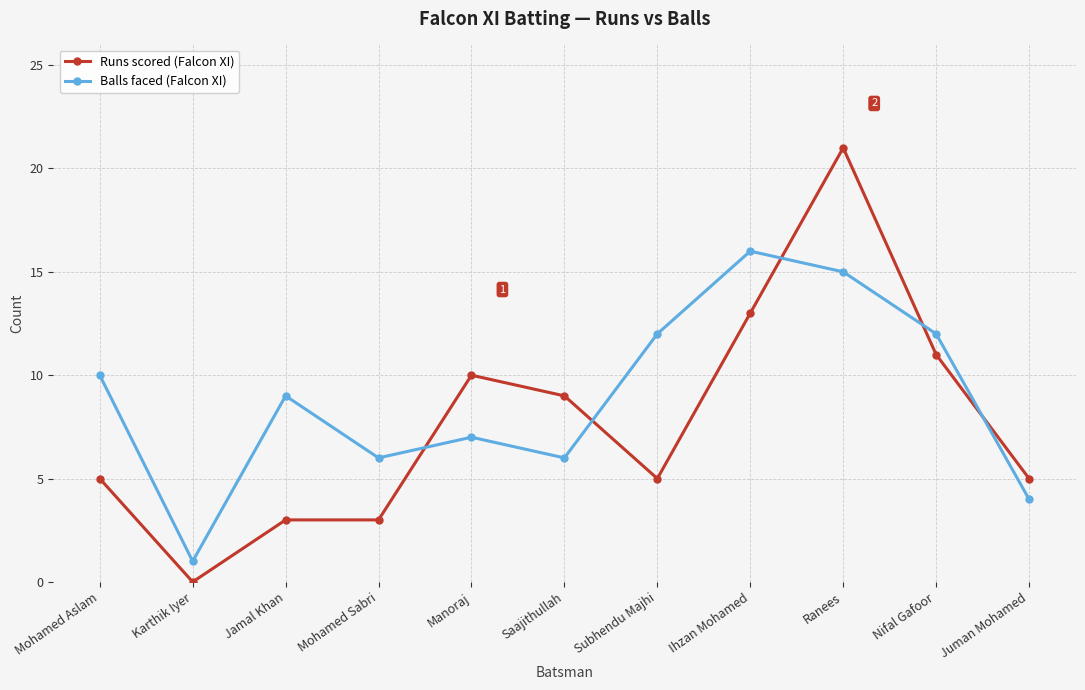

Reading right to left, transcribe all the data shown in this chart.

Runs scored (Falcon XI): Juman Mohamed=5	Nifal Gafoor=11	Ranees=21	Ihzan Mohamed=13	Subhendu Majhi=5	Saajithullah=9	Manoraj=10	Mohamed Sabri=3	Jamal Khan=3	Karthik Iyer=0	Mohamed Aslam=5
Balls faced (Falcon XI): Juman Mohamed=4	Nifal Gafoor=12	Ranees=15	Ihzan Mohamed=16	Subhendu Majhi=12	Saajithullah=6	Manoraj=7	Mohamed Sabri=6	Jamal Khan=9	Karthik Iyer=1	Mohamed Aslam=10